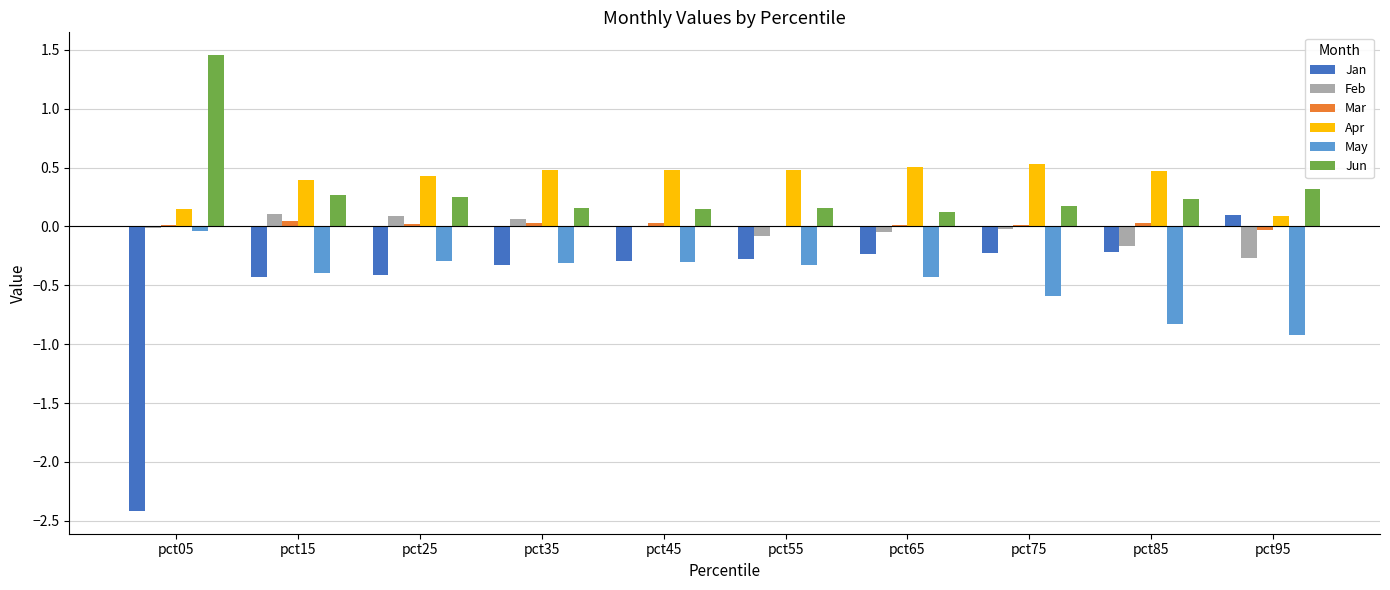

How many Apr values are between 0 and 1?

10